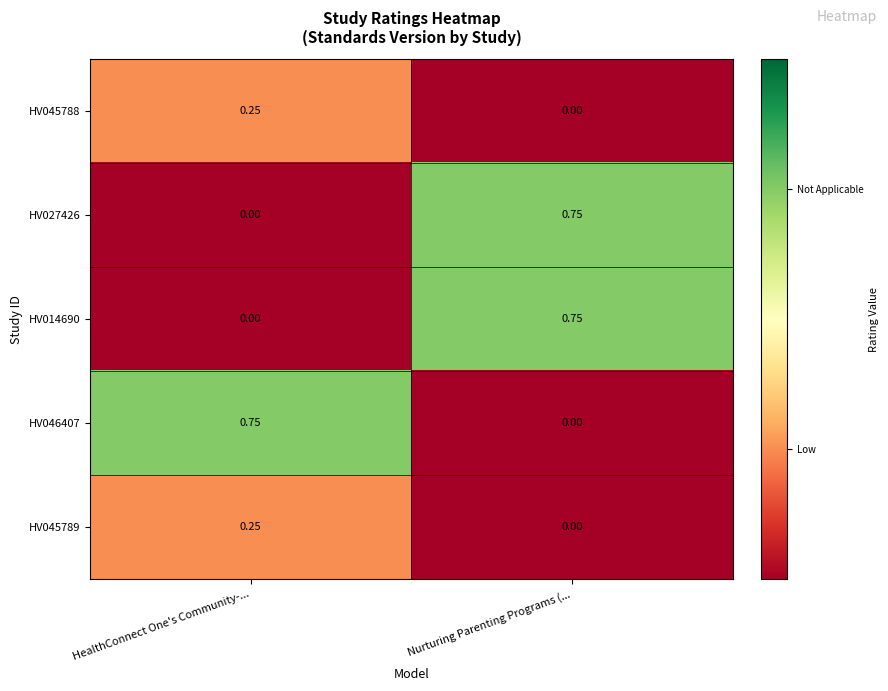

At which label does HV046407 reach its peak?

HealthConnect One's Community-...